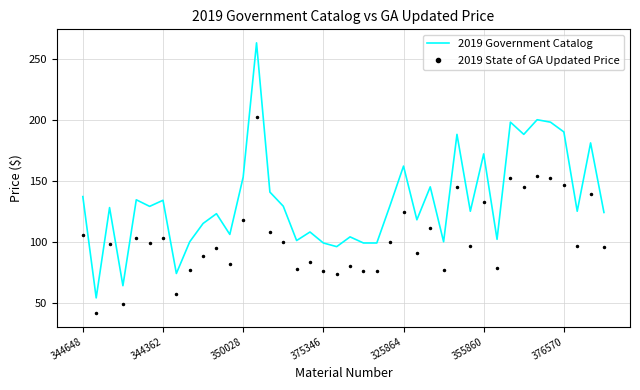

Which series has the largest total across all categories?

2019 Government Catalog